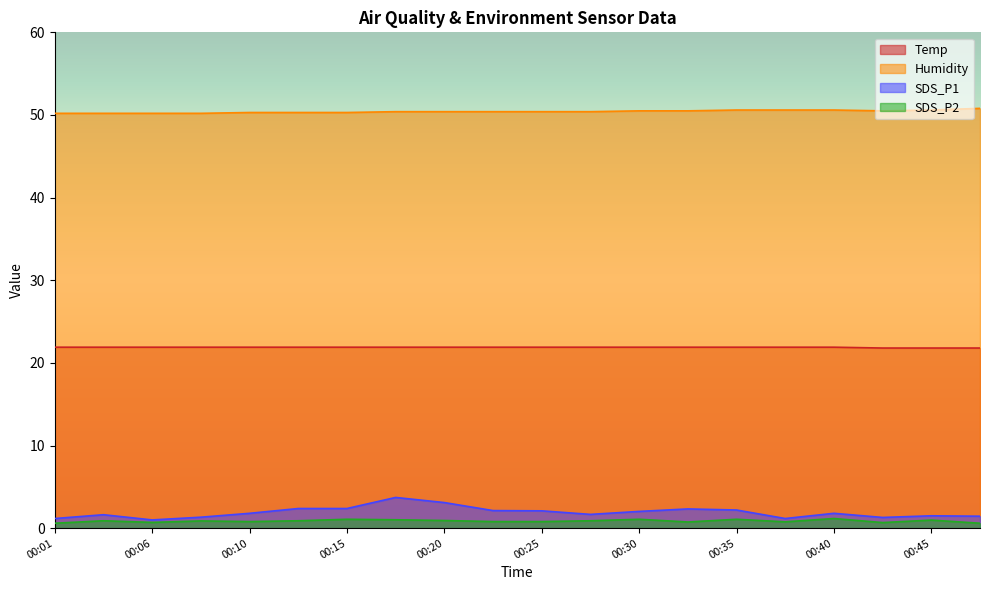

In SDS_P1, how many points are higher than both neighbors (excluding endpoints)?

5